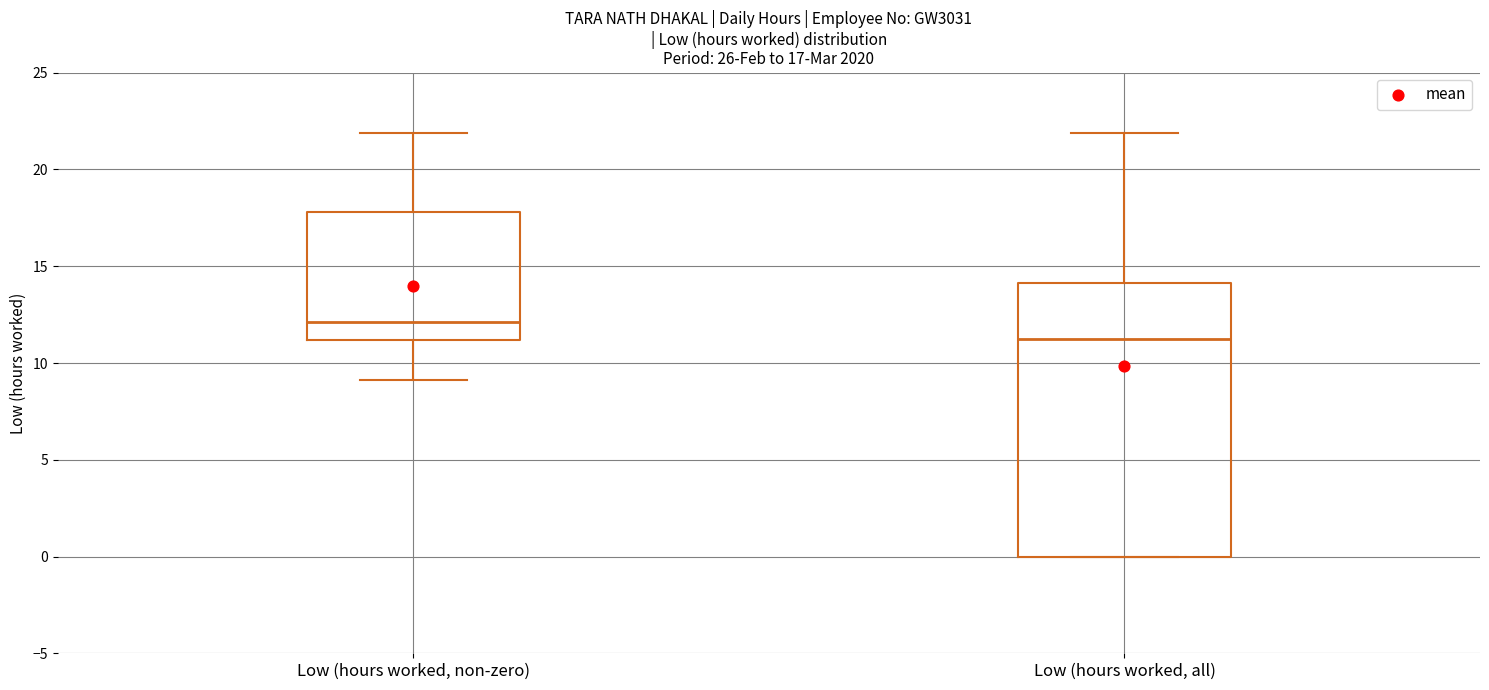

Comparing the boxes themselves (not the whiskers), which one is the tallest?

Low (hours worked, all)